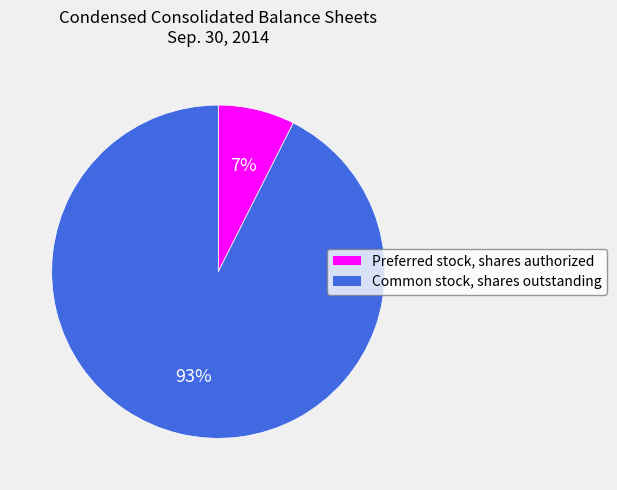

Rank the categories by value from highest to lowest.

Common stock, shares outstanding, Preferred stock, shares authorized